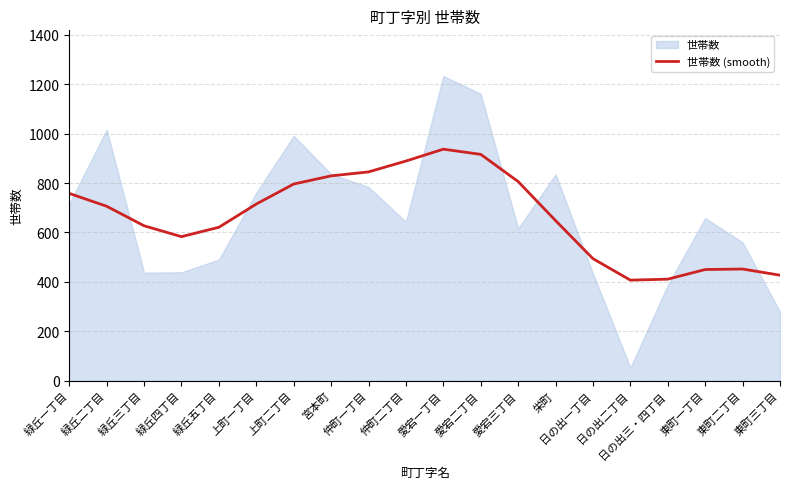

The chart shows a value of 1275 at 愛宕二丁目. True or false?

False